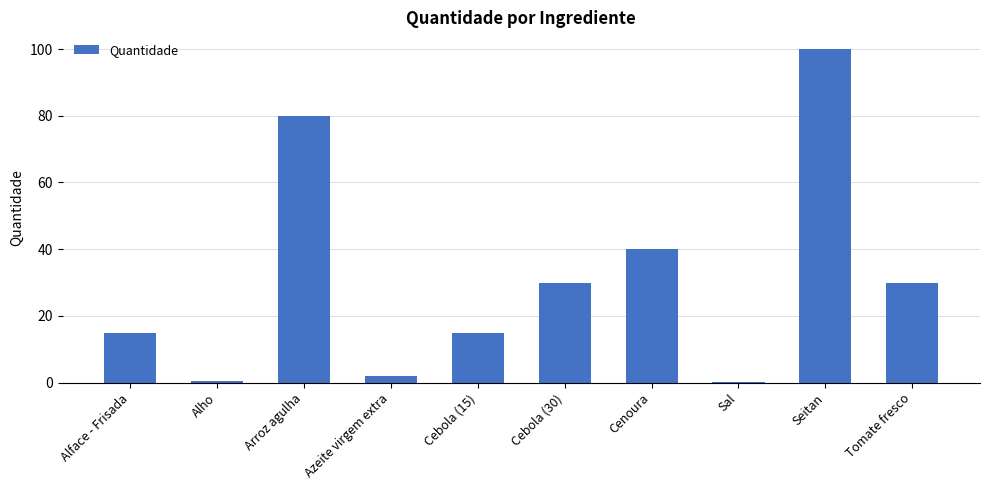

The chart shows a value of 26.6 at Alface - Frisada. True or false?

False